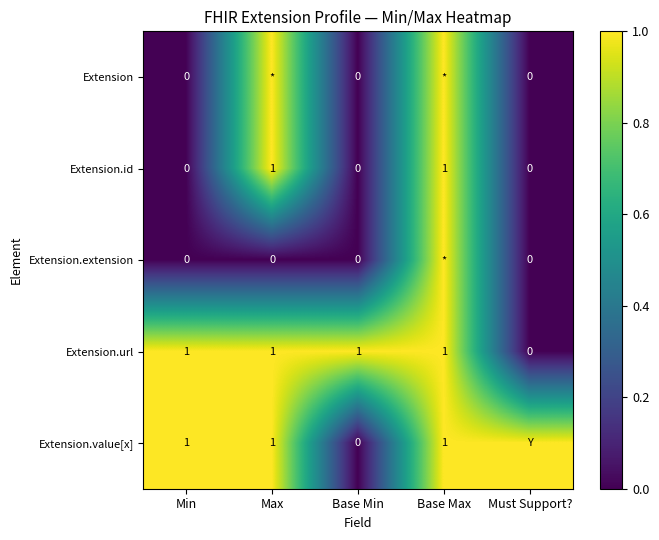

What is the difference between the highest and lowest values at Base Min?

1